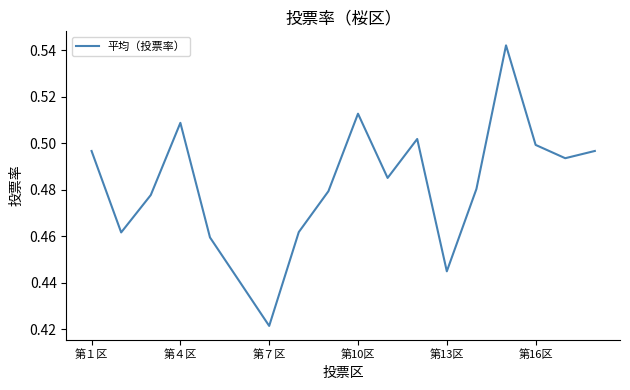

At which label is the value closest to 0?

第７区